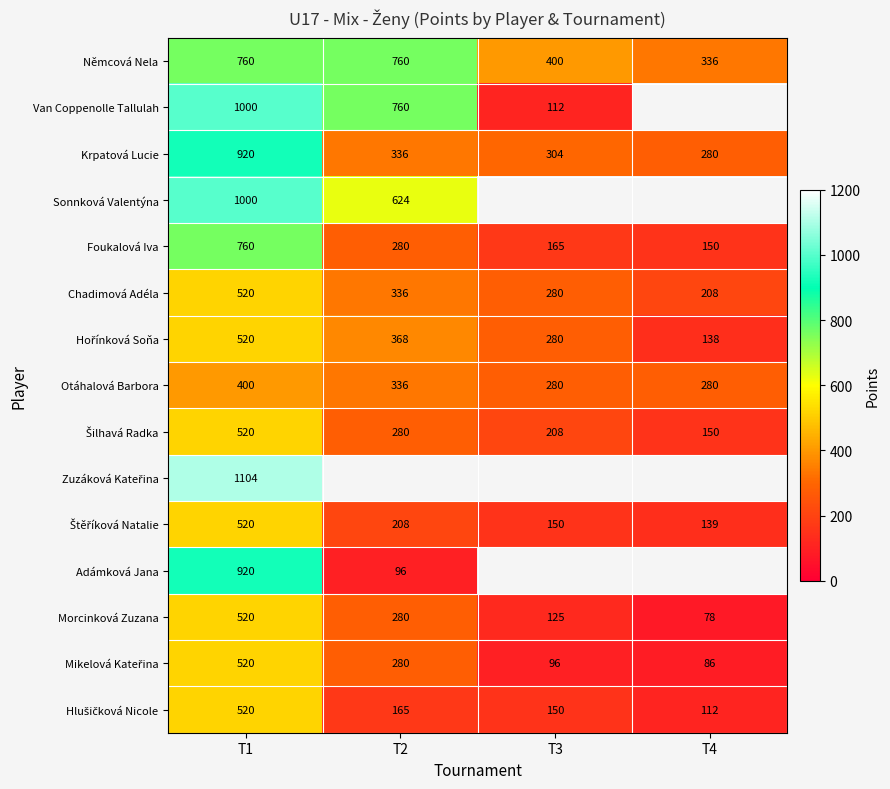

What is the approximate value of Foukalová Iva at T3?

165